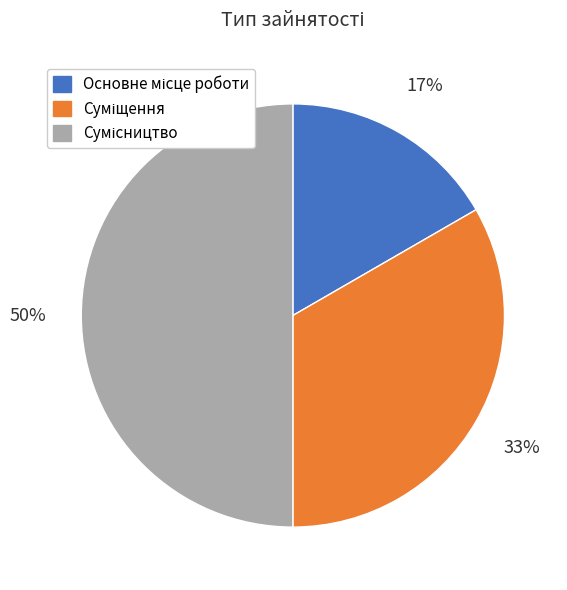

Count the number of slices in the pie.

3